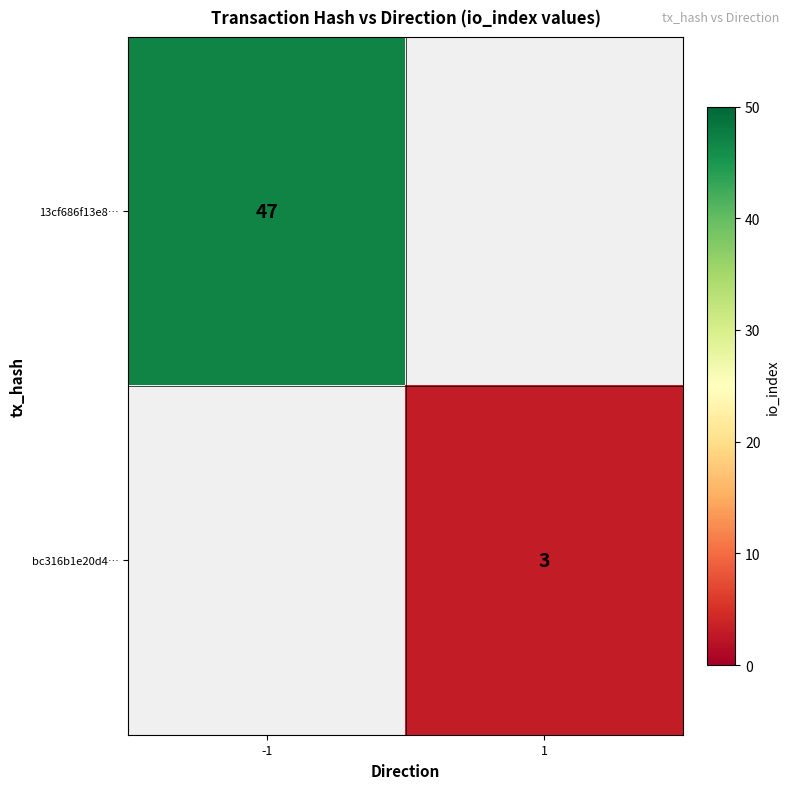

Is it true that bc316b1e20d4… equals 5 at 1?

False